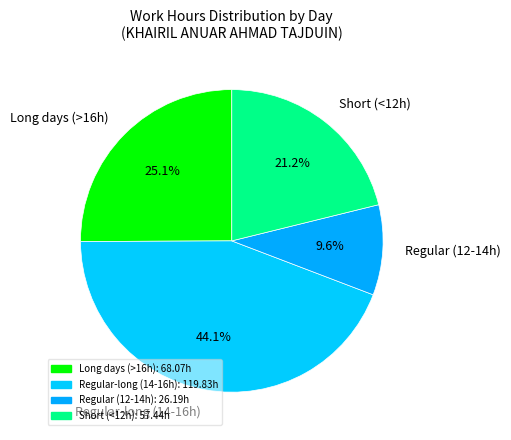

How many slices are in this pie chart?

4